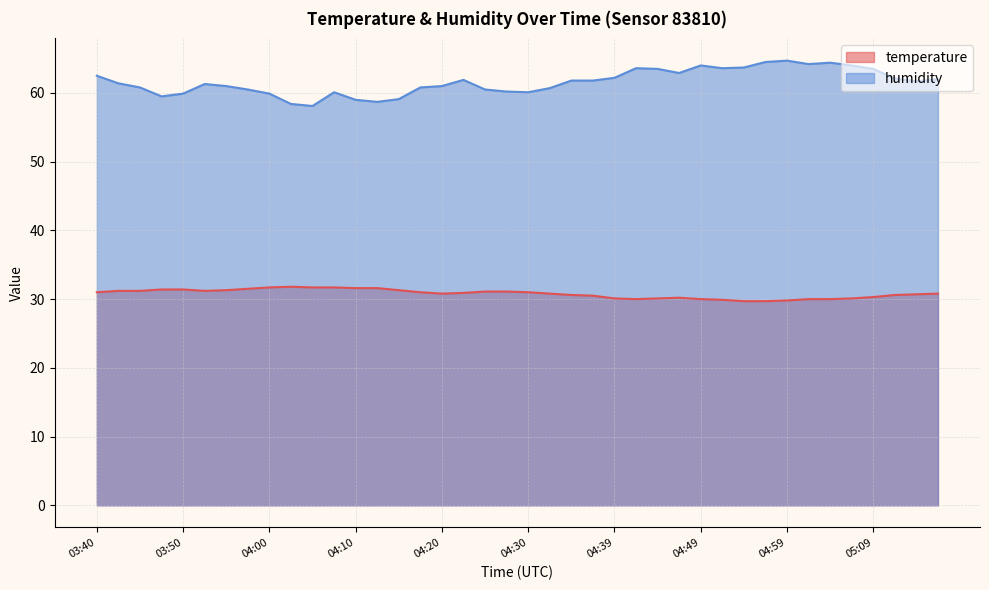

How many lines are shown in the chart?

2